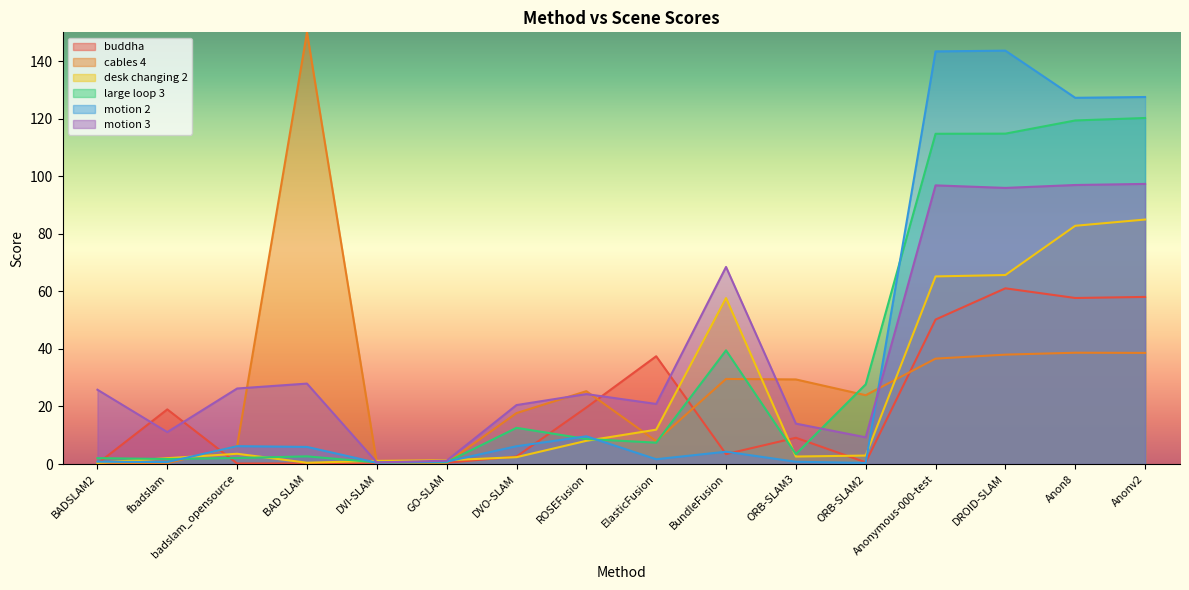

What position from the left is ORB-SLAM2?

12